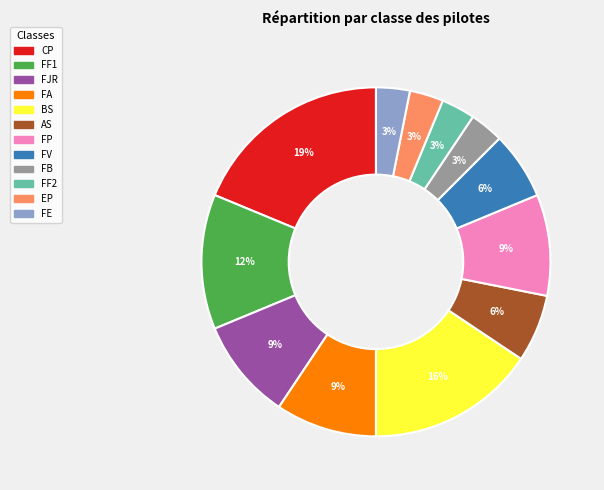

To the nearest percent, what portion does FB represent?

3%